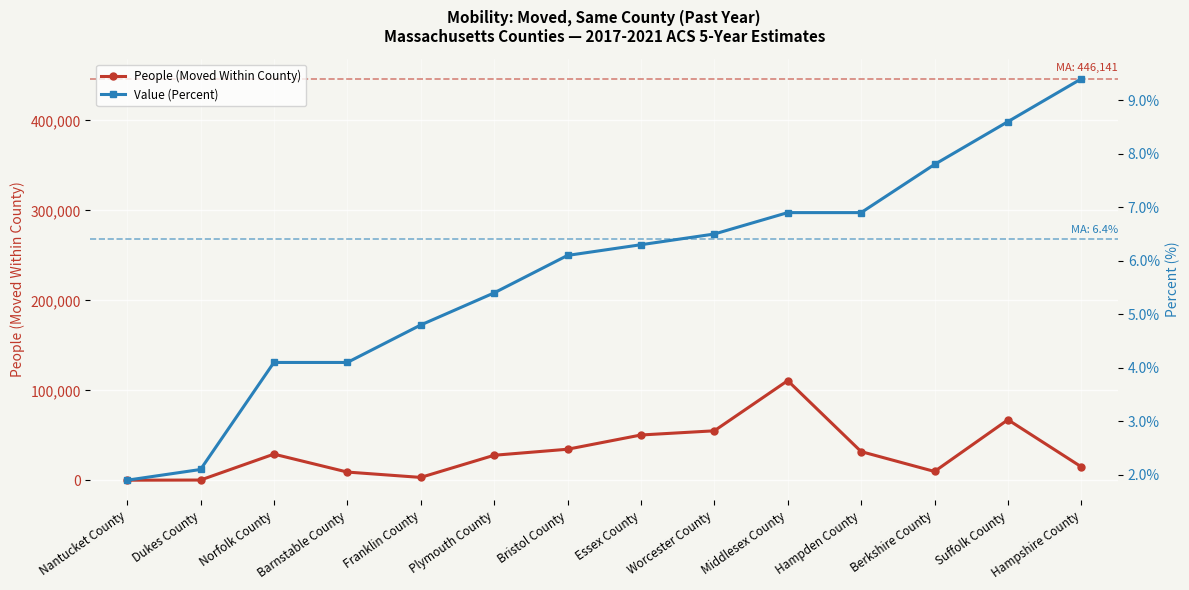

Which category has the lowest value in the People (Moved Within County) series?

Nantucket County